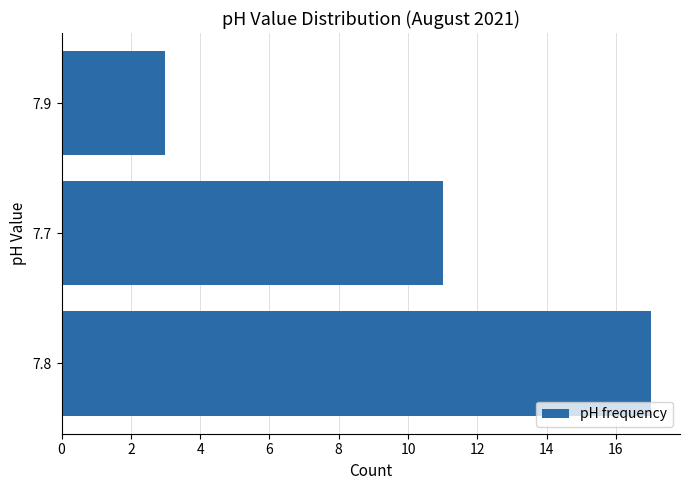

Where is the data nearest to the value 10?

7.7